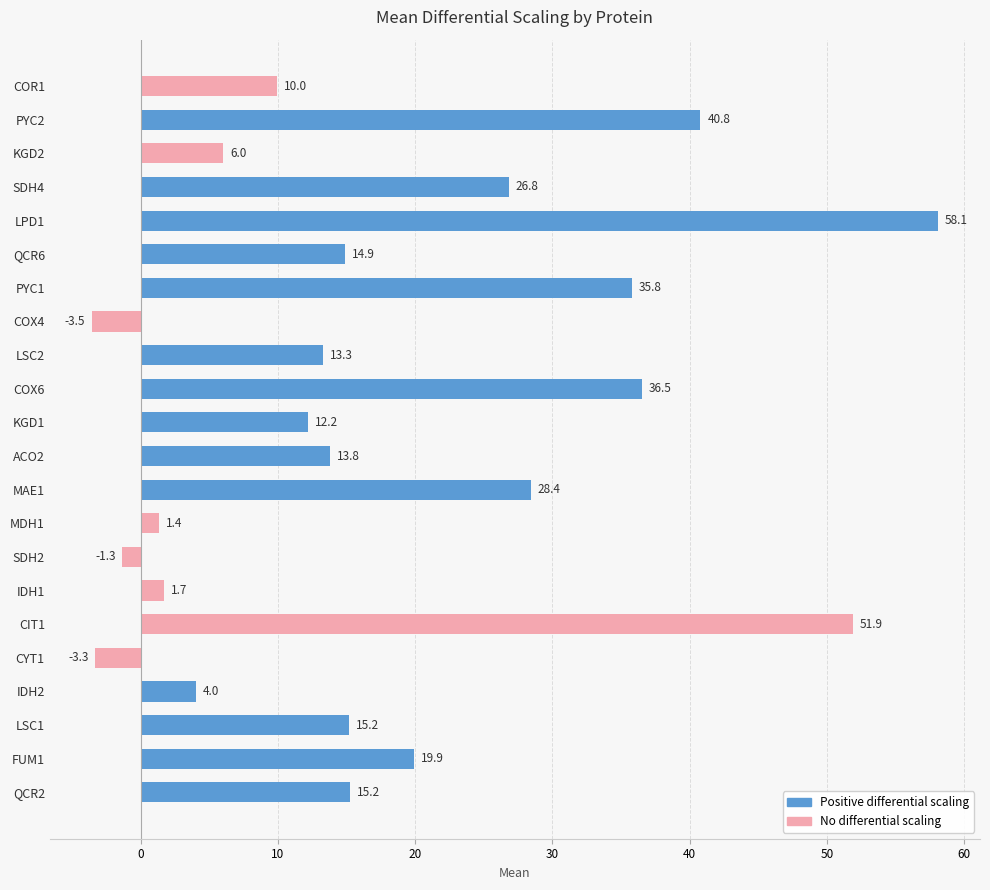

What is the difference between the second highest and minimum values?

55.4